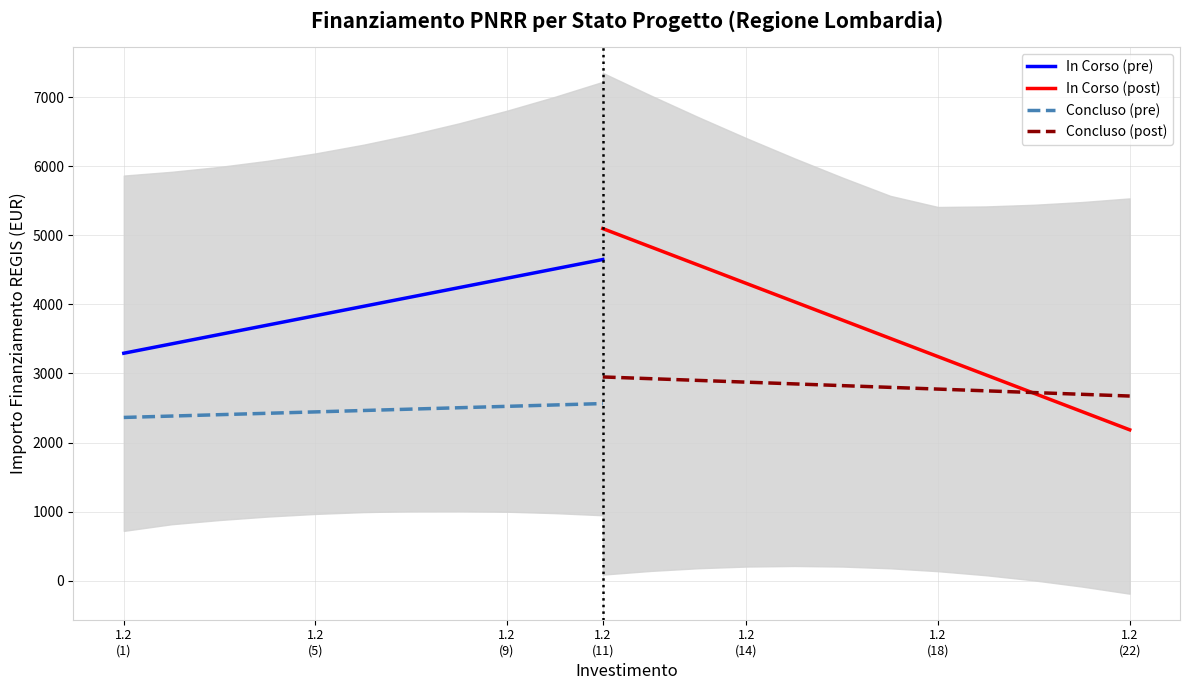

What is the maximum value for Concluso (pre)?

2563.9